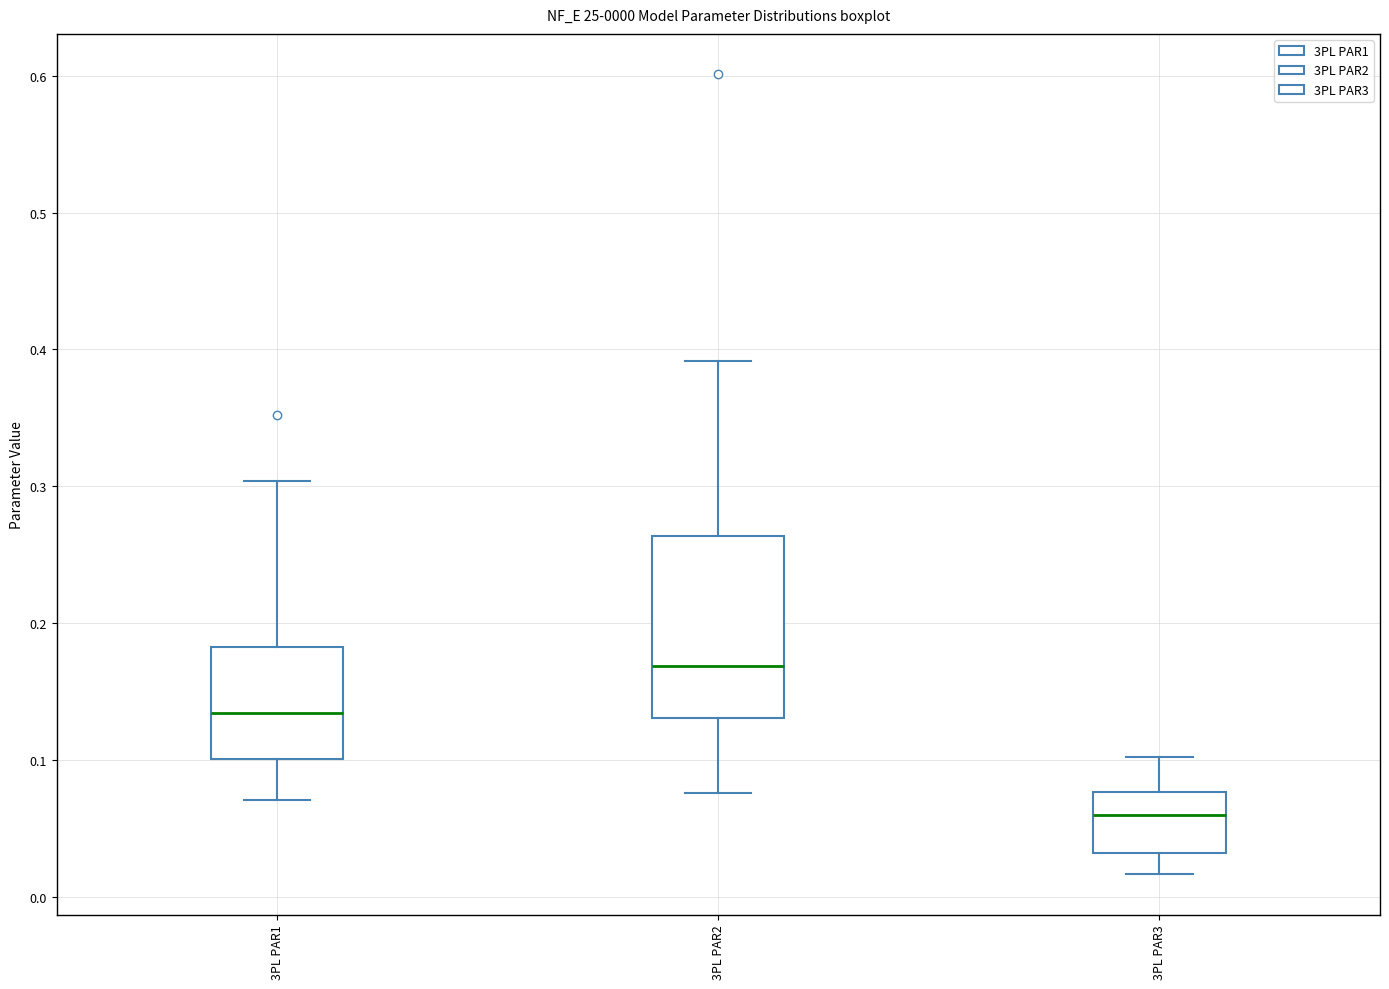

Which box is the tallest, from its lower edge to its upper edge?

3PL PAR2